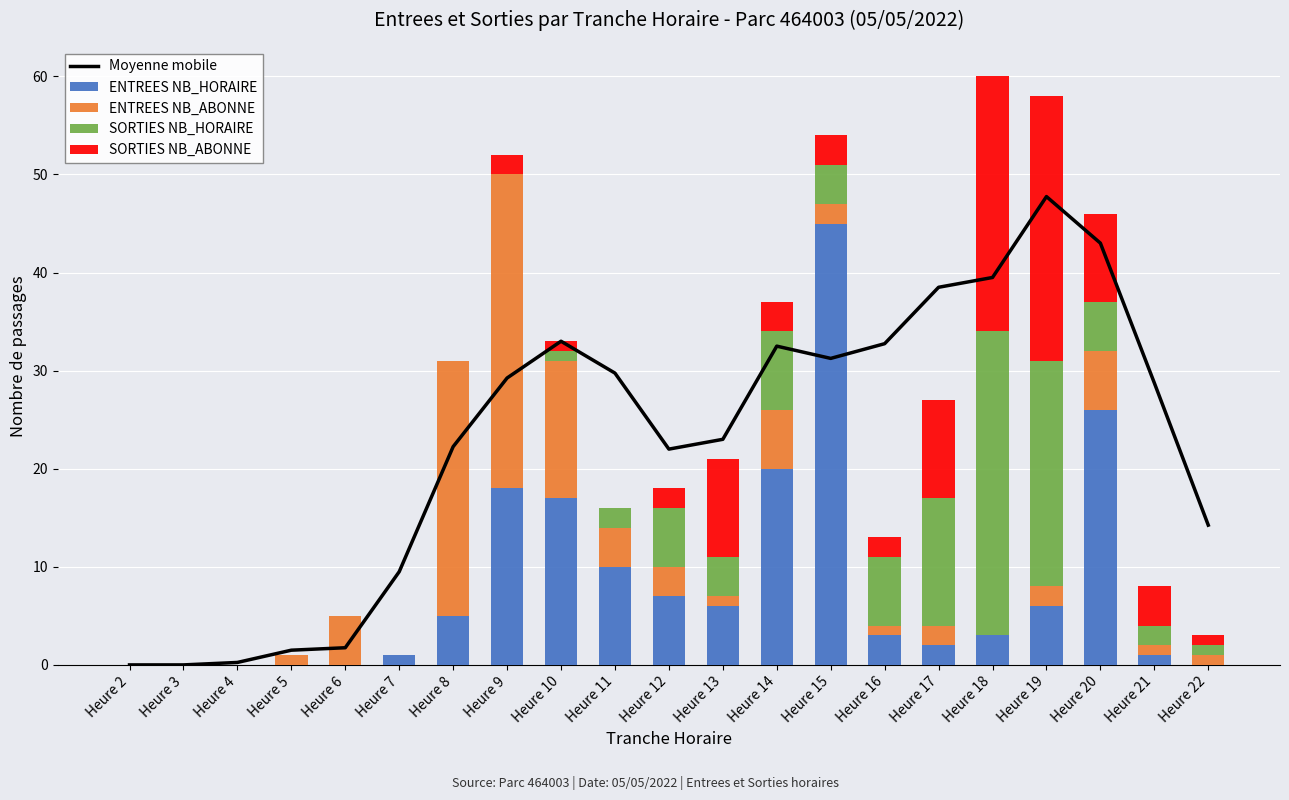

How many values in the SORTIES NB_HORAIRE series are below 2?

10